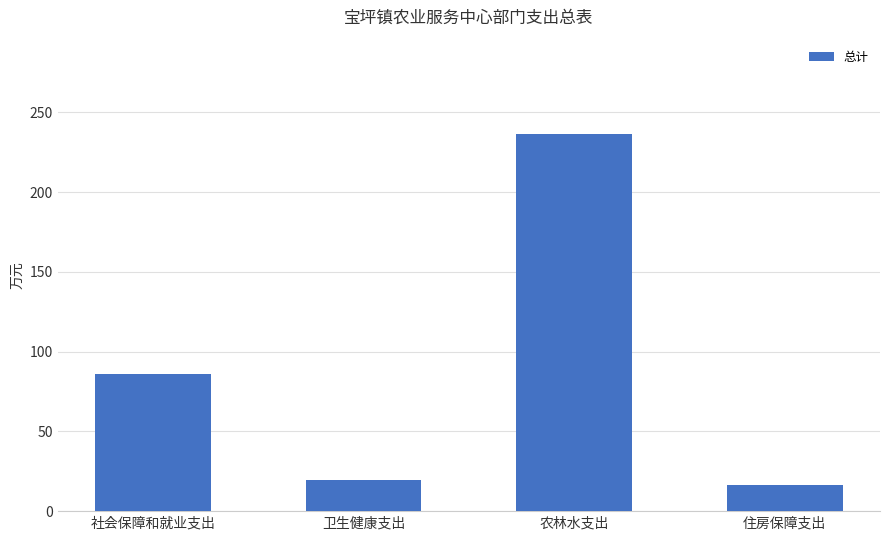

What is the difference between the maximum and minimum values?

220.3